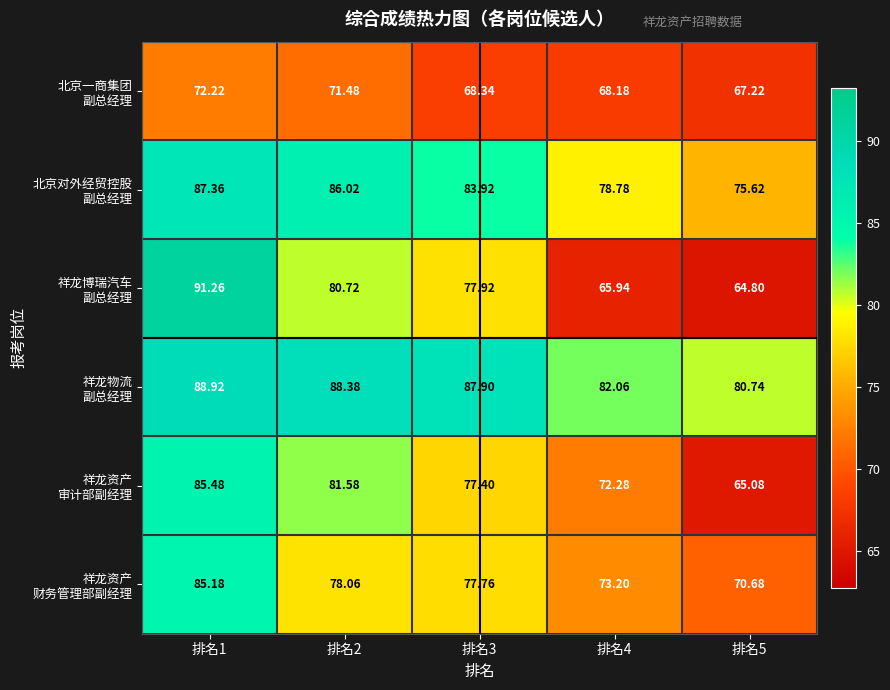

What is the minimum value shown in the chart?

64.8